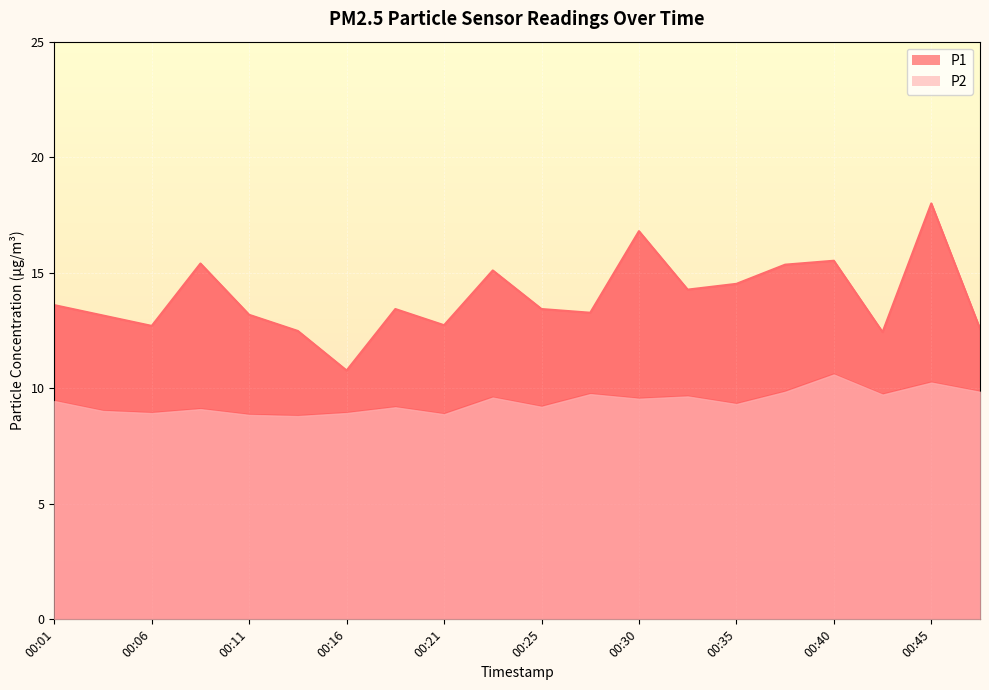

Which series has the largest range (max minus min)?

P1